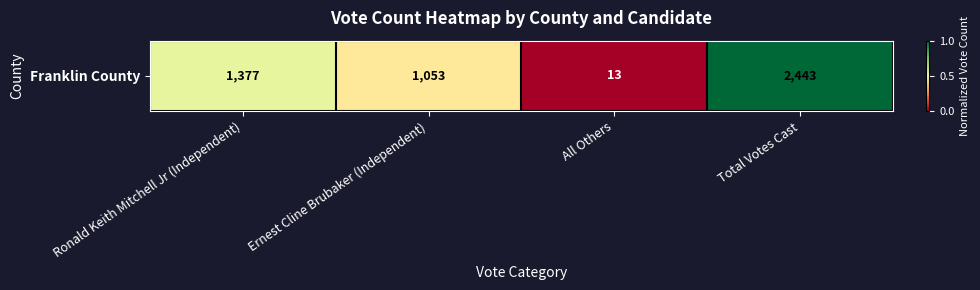

List the labels in order of value, largest first.

Total Votes Cast, Ronald Keith Mitchell Jr (Independent), Ernest Cline Brubaker (Independent), All Others